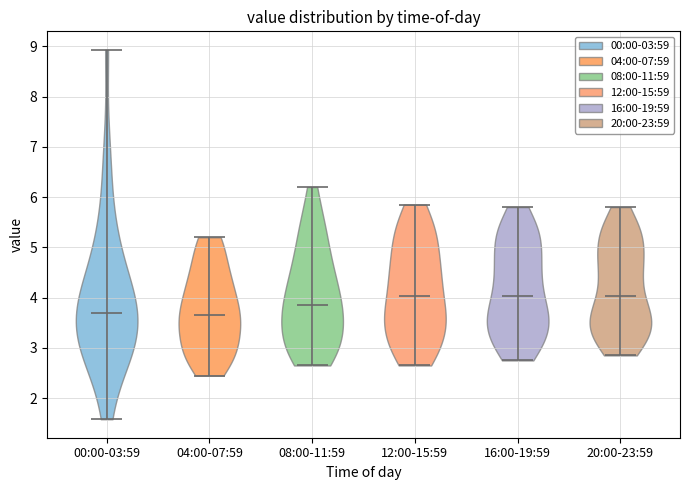

Reading left to right, read every violin against the y-axis: where its median line is, and the lowest and highest points it reaches. The values are not printed on the chart, so give them approximately, as read against the axis.

00:00-03:59: median line 3.7, lowest point 1.6, highest point 8.9
04:00-07:59: median line 3.7, lowest point 2.5, highest point 5.2
08:00-11:59: median line 3.9, lowest point 2.7, highest point 6.2
12:00-15:59: median line 4.0, lowest point 2.7, highest point 5.9
16:00-19:59: median line 4.0, lowest point 2.8, highest point 5.8
20:00-23:59: median line 4.0, lowest point 2.9, highest point 5.8